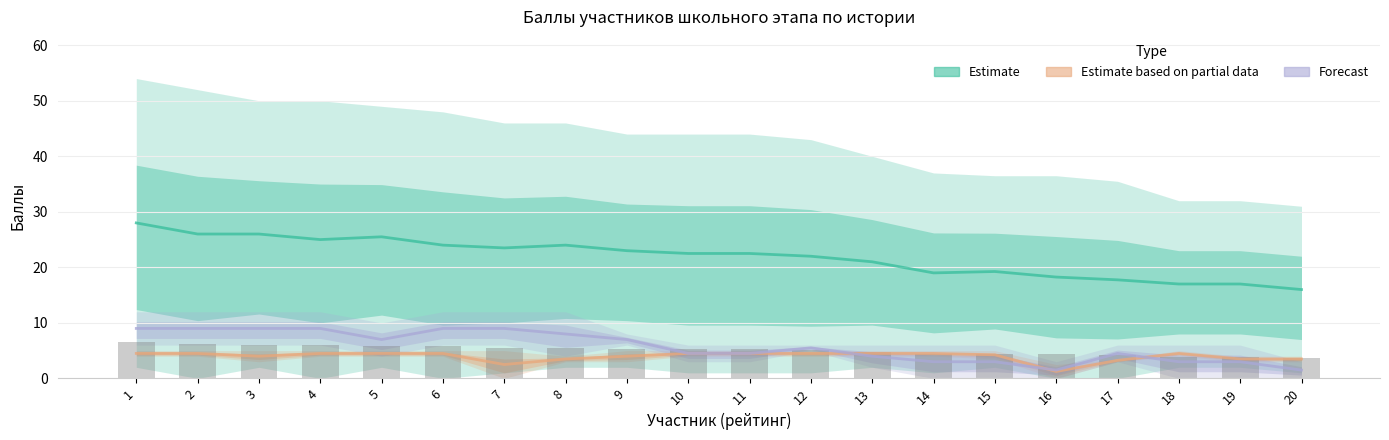

What is the sum of all Estimate based on partial data values?

79.2